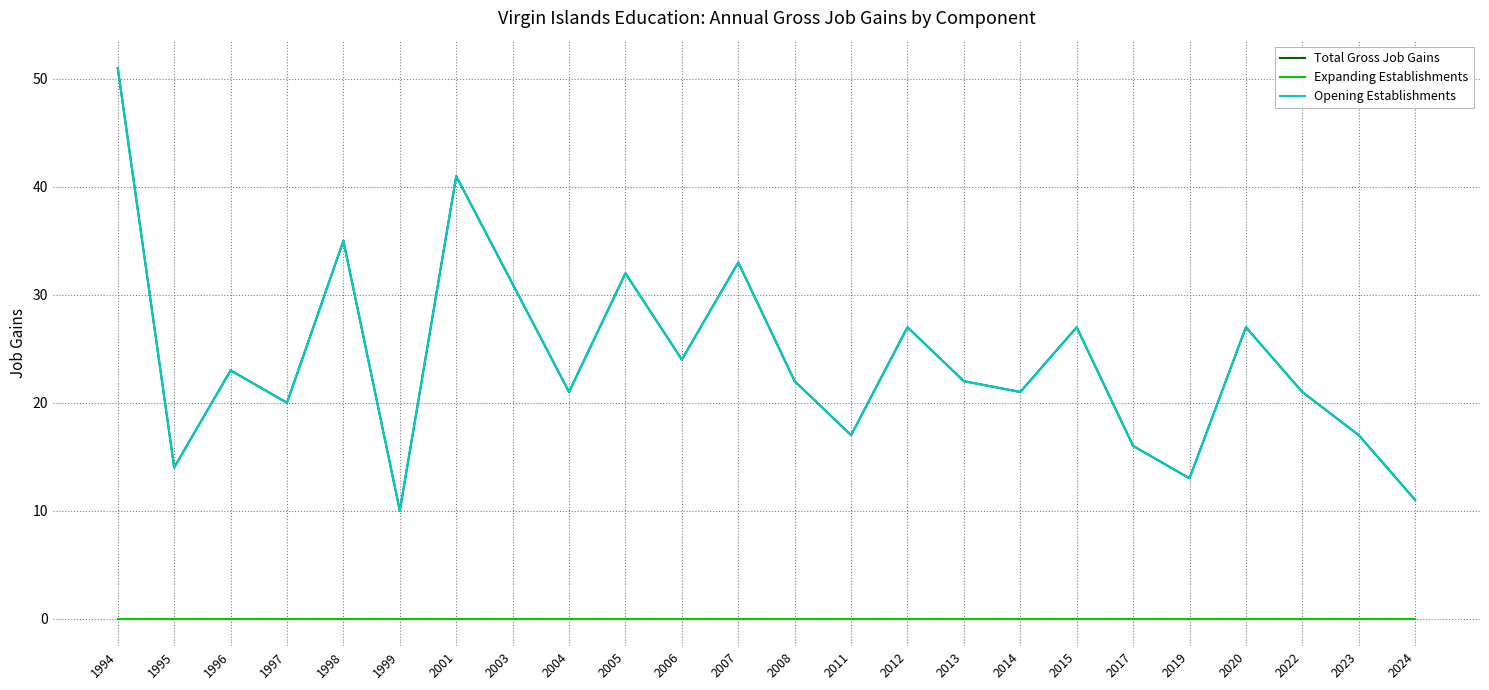

List the labels in order of Opening Establishments value, largest first.

1994, 2001, 1998, 2007, 2005, 2003, 2012, 2015, 2020, 2006, 1996, 2008, 2013, 2004, 2014, 2022, 1997, 2011, 2023, 2017, 1995, 2019, 2024, 1999